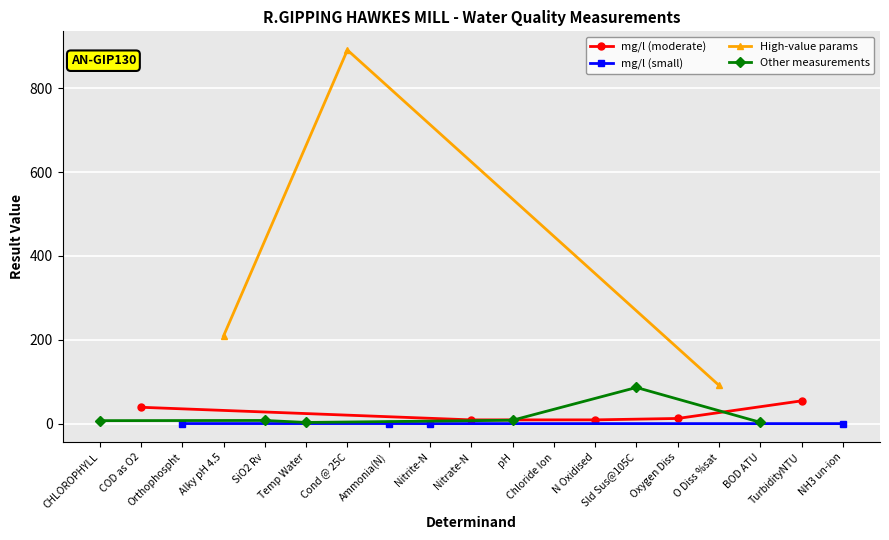

Read the value at CHLOROPHYLL.

7.1